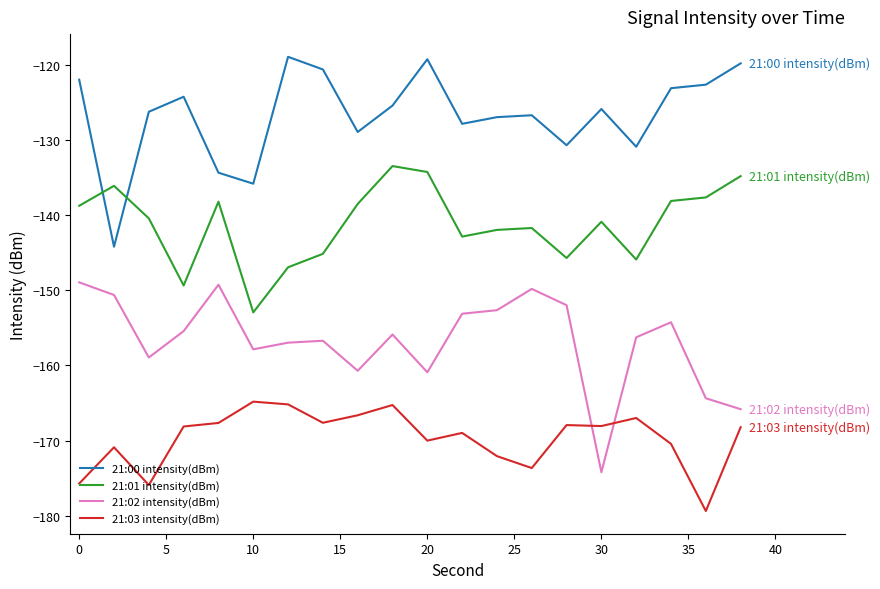

What is the difference between the maximum and minimum values in the 21:00 intensity(dBm) series?

25.3